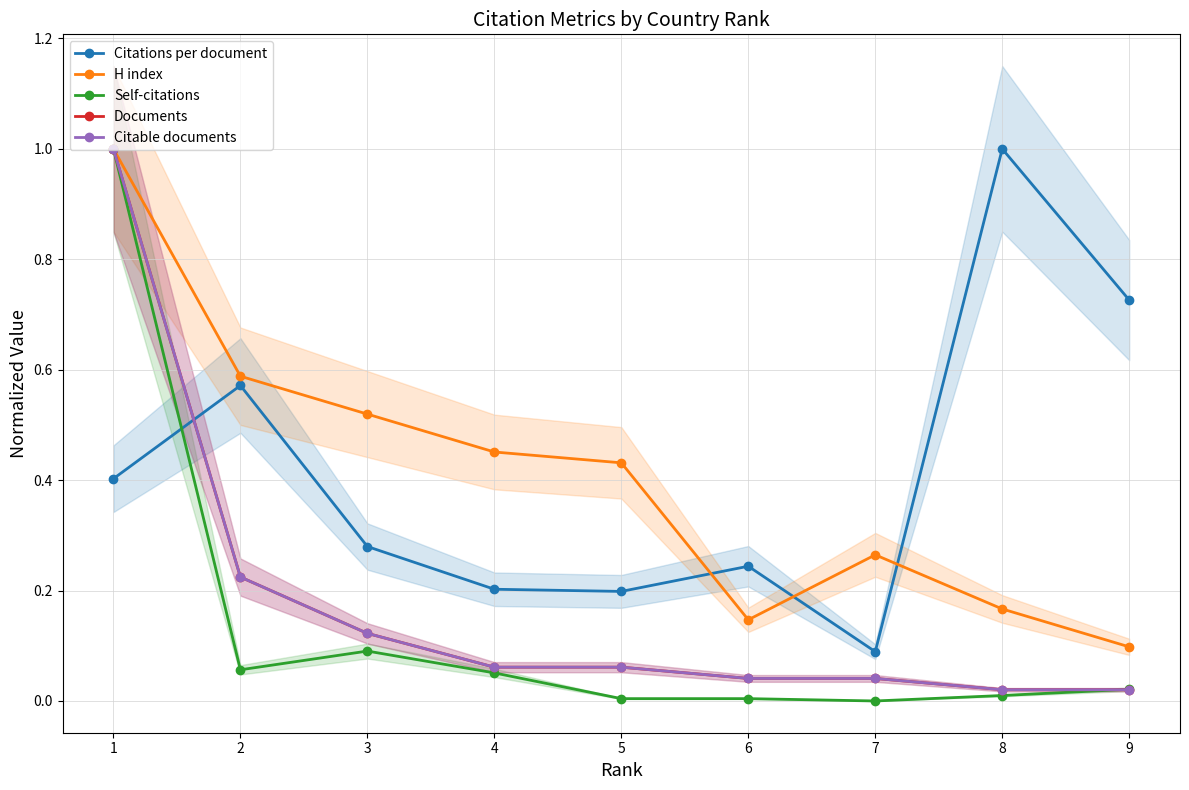

What is the value of the Citations per document point at the 8th from the left?

1.0